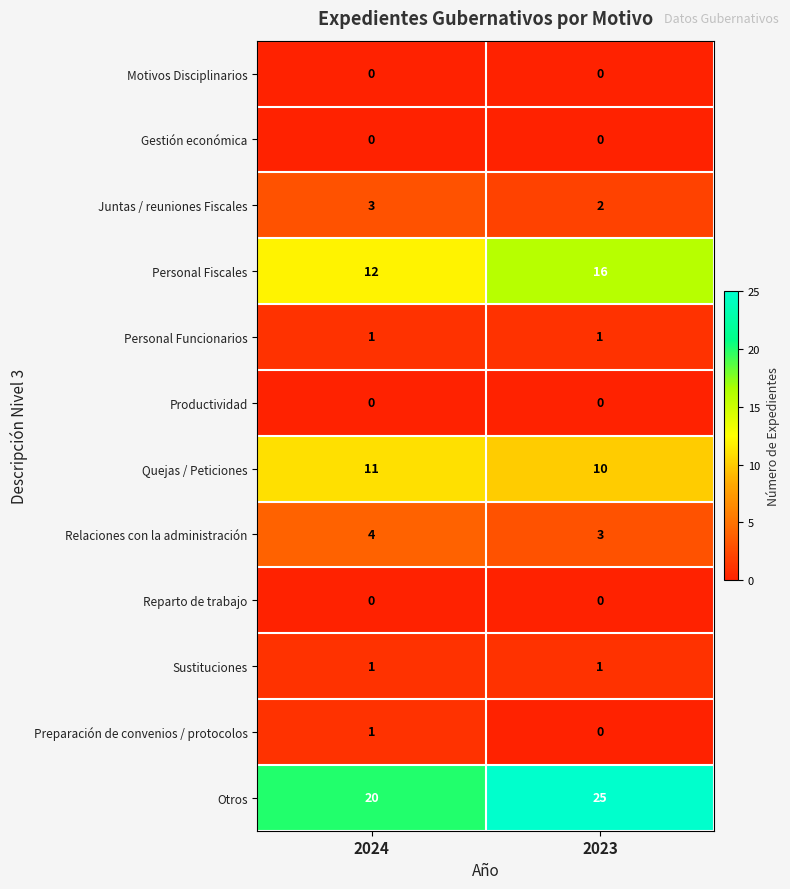

Reading left to right, transcribe all the data shown in this chart.

Motivos Disciplinarios: 0	0
Gestión económica: 0	0
Juntas / reuniones Fiscales: 3	2
Personal Fiscales: 12	16
Personal Funcionarios: 1	1
Productividad: 0	0
Quejas / Peticiones: 11	10
Relaciones con la administración: 4	3
Reparto de trabajo: 0	0
Sustituciones: 1	1
Preparación de convenios / protocolos: 1	0
Otros: 20	25